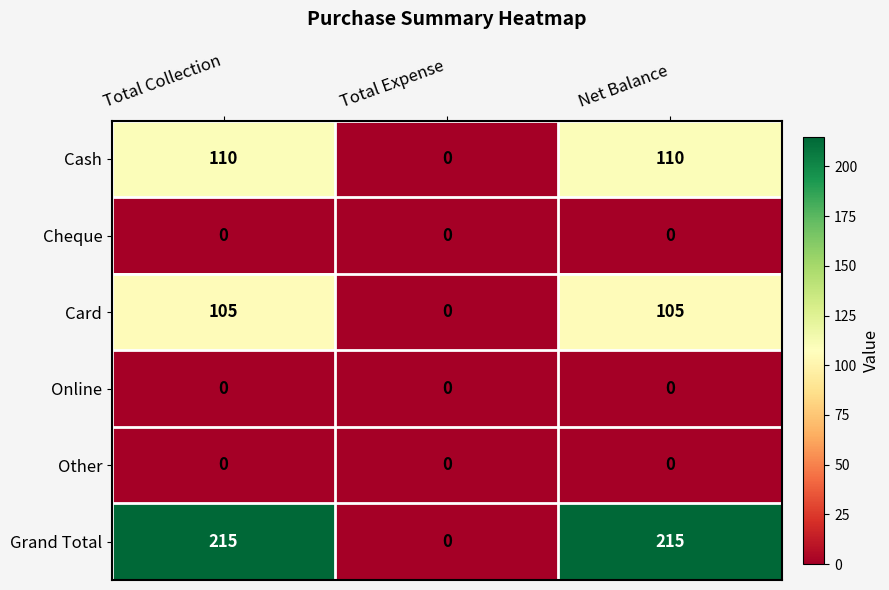

What is the difference between the Cash values at Net Balance and Total Expense?

110